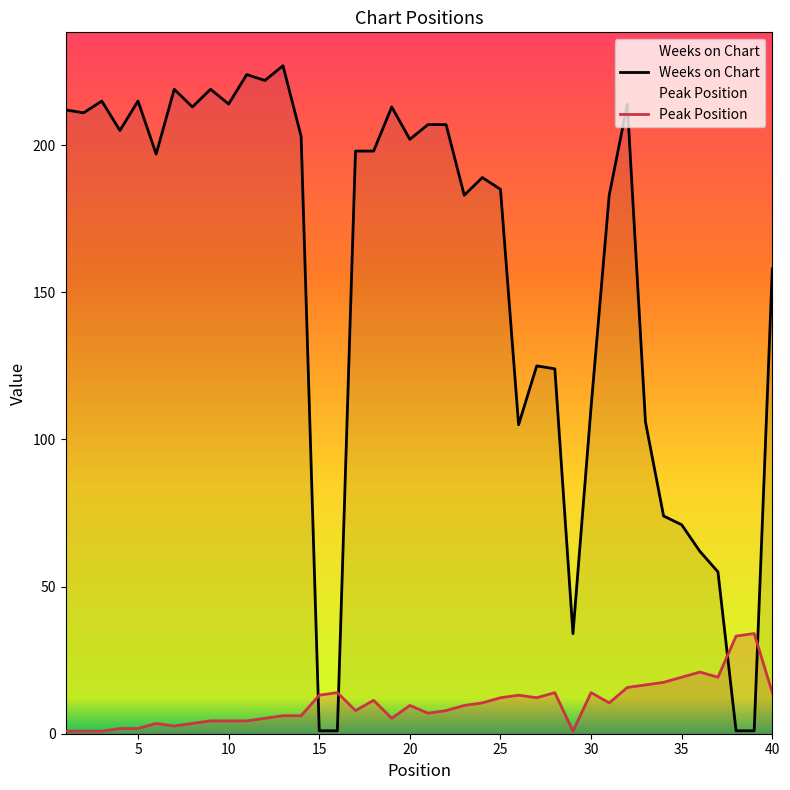

At which label is Weeks on Chart closest to 114?

30